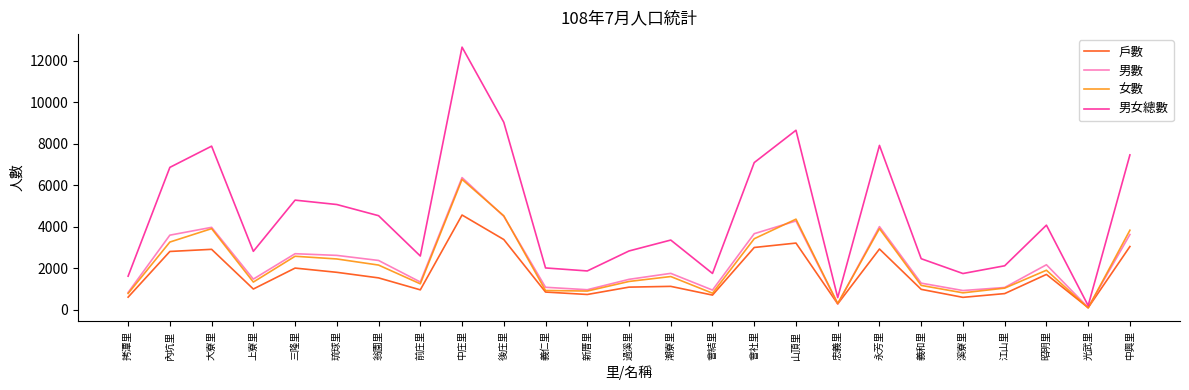

Where is the first local maximum for 男數?

大寮里